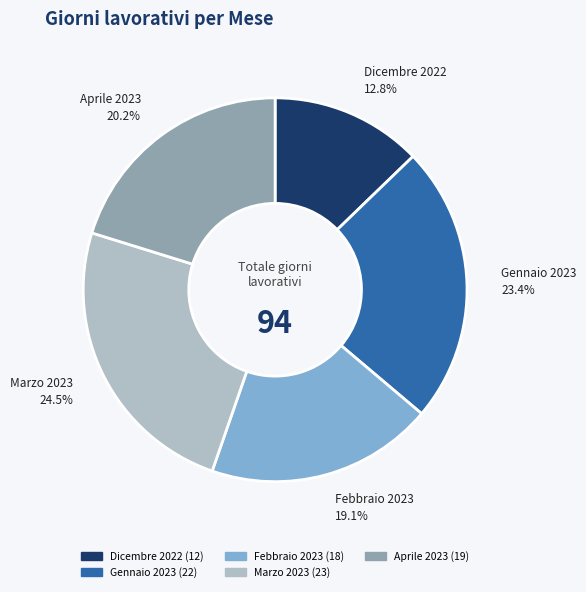

Is it true that Aprile 2023 is 31% of the pie?

False